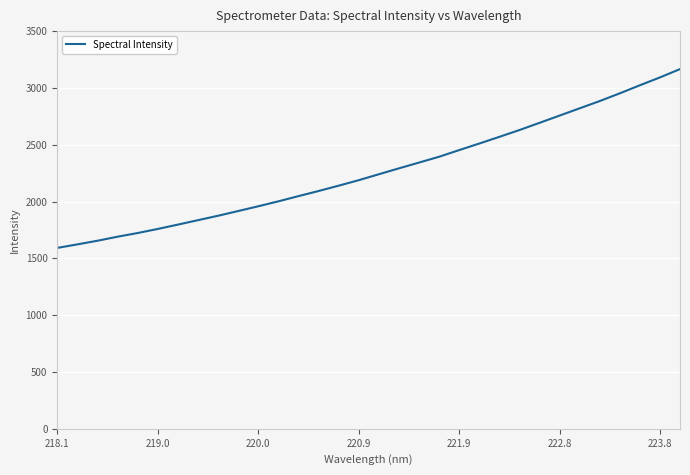

What is the difference between the maximum and minimum values?

1573.5